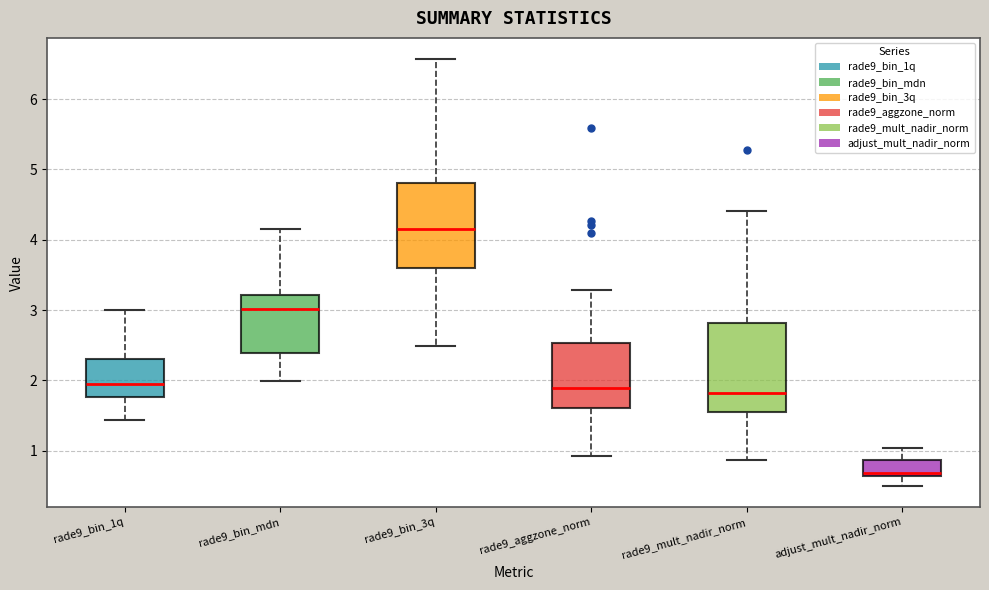

Reading left to right, read every box against the y-axis: the position of its median line, the range the box covers, and the ends of its whiskers. The values are not printed on the chart, so give them approximately, as read against the axis.

rade9_bin_1q: median 1.9, box 1.8 to 2.3, whiskers 1.4 to 3.0
rade9_bin_mdn: median 3.0, box 2.4 to 3.2, whiskers 2.0 to 4.2
rade9_bin_3q: median 4.2, box 3.6 to 4.8, whiskers 2.5 to 6.6
rade9_aggzone_norm: median 1.9, box 1.6 to 2.5, whiskers 0.9 to 3.3
rade9_mult_nadir_norm: median 1.8, box 1.6 to 2.8, whiskers 0.9 to 4.4
adjust_mult_nadir_norm: median 0.7, box 0.6 to 0.9, whiskers 0.5 to 1.0